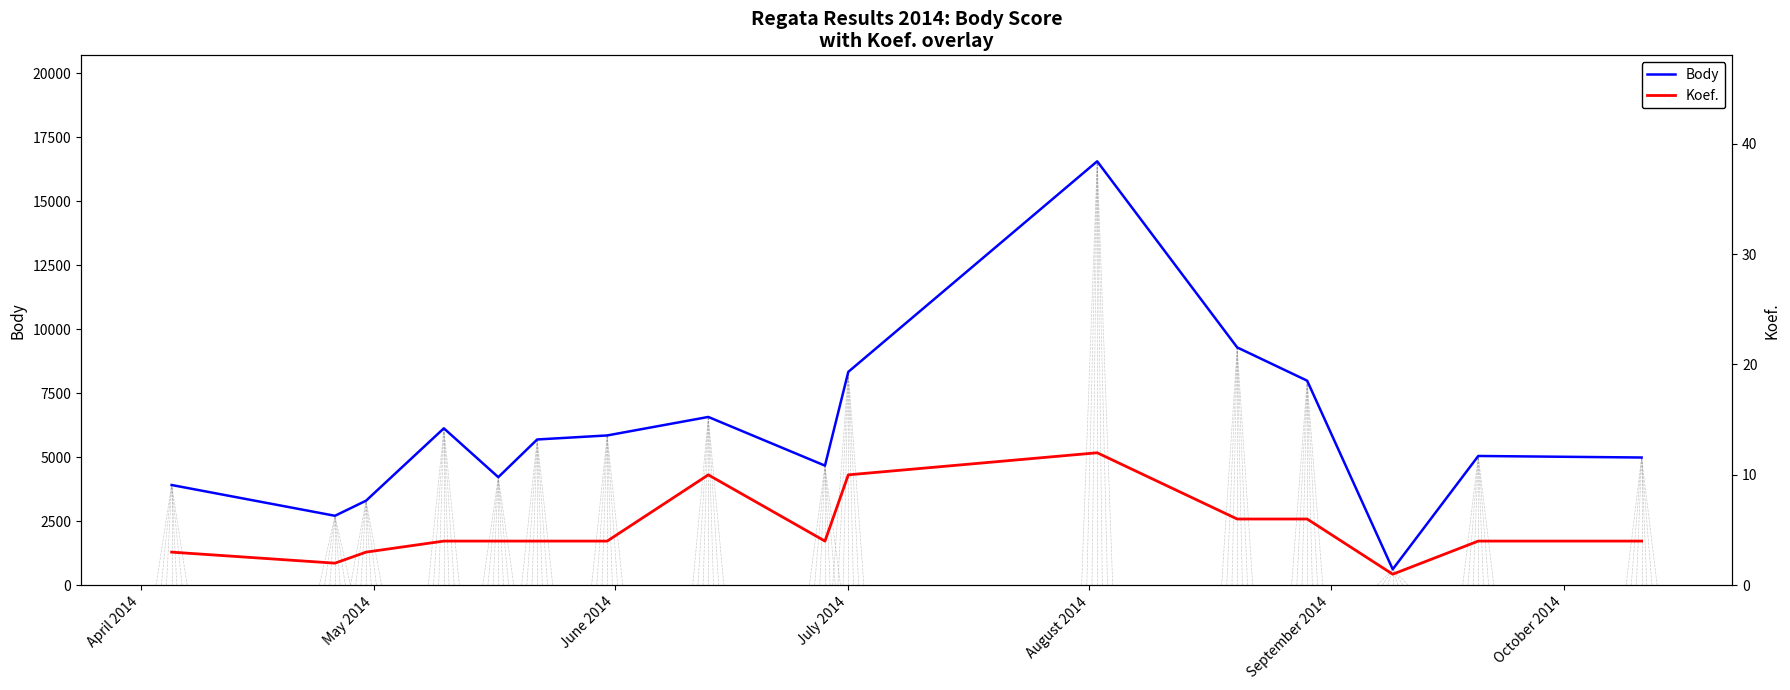

What is the maximum value for Body?

16557